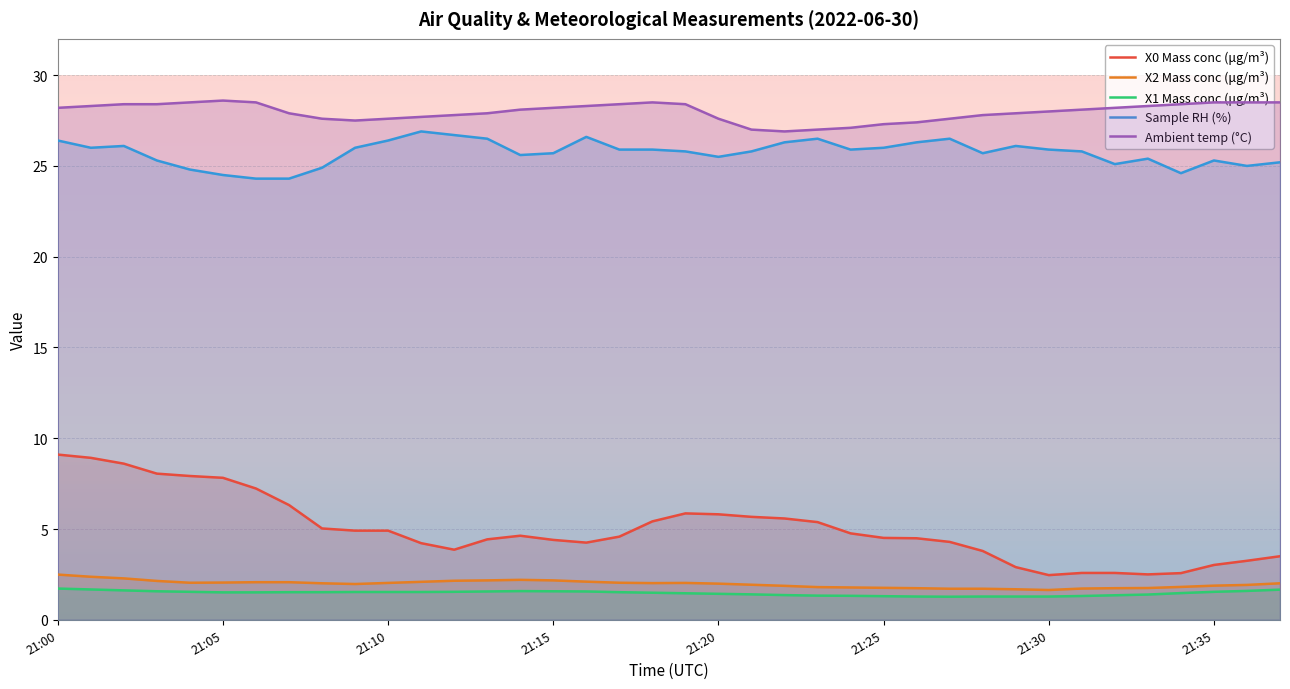

True or false: X0 Mass conc (μg/m³) and X2 Mass conc (μg/m³) intersect in this chart.

False